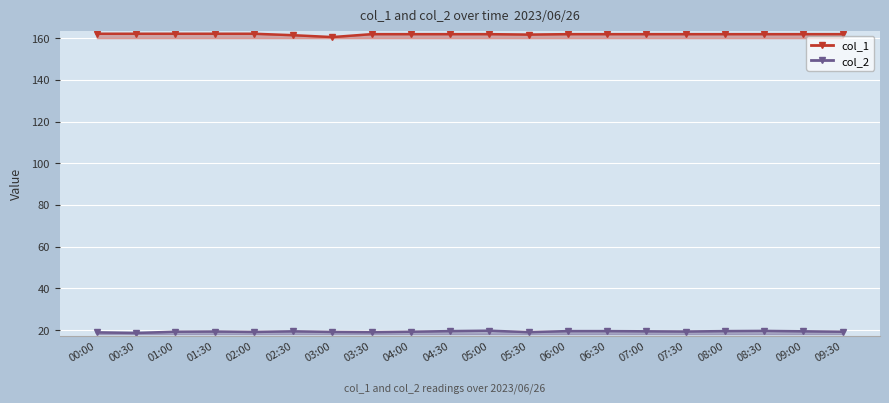

What is the label of the 18th point from the right?

01:00